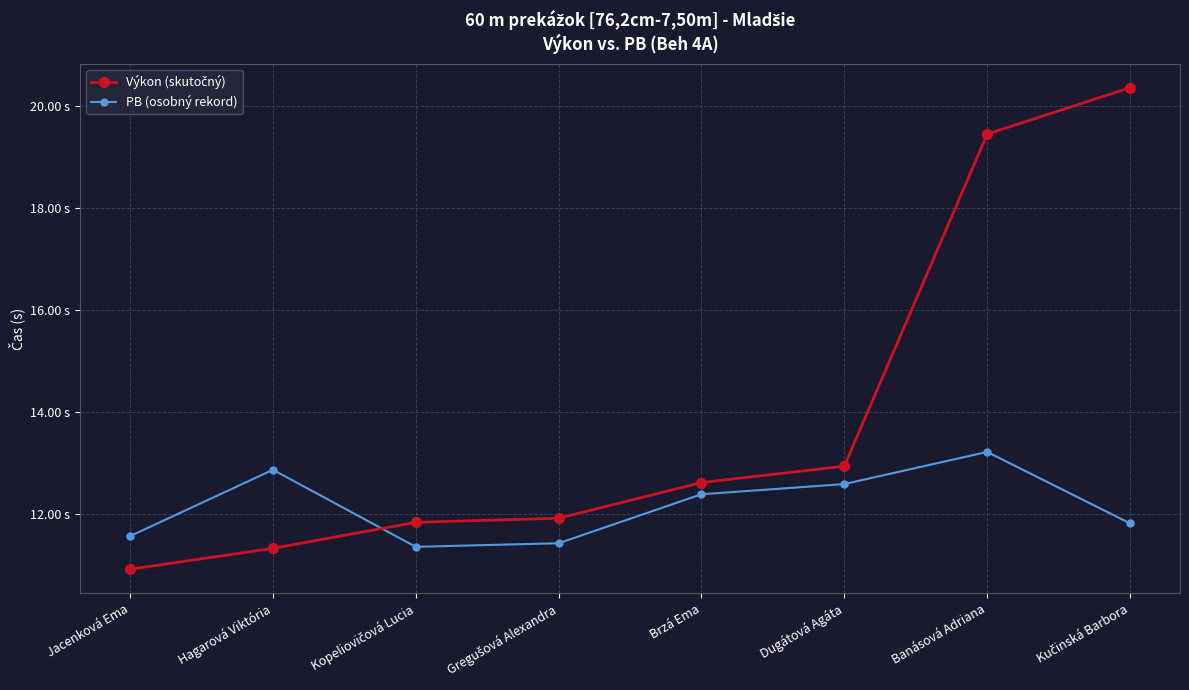

After their last crossing, which series has the higher values: Výkon (skutočný) or PB (osobný rekord)?

Výkon (skutočný)